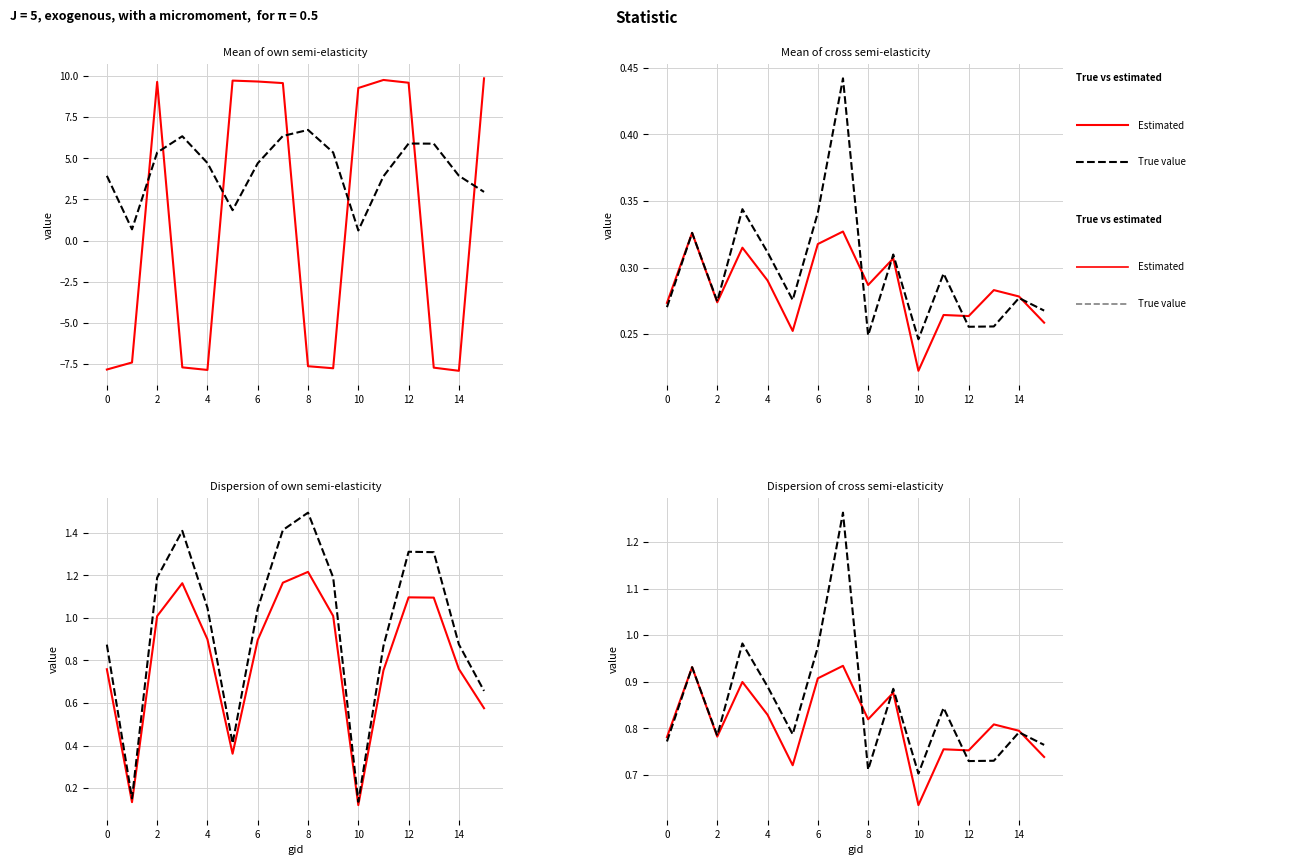

Rank the series by their maximum value, from lowest to highest.

Estimated, True value